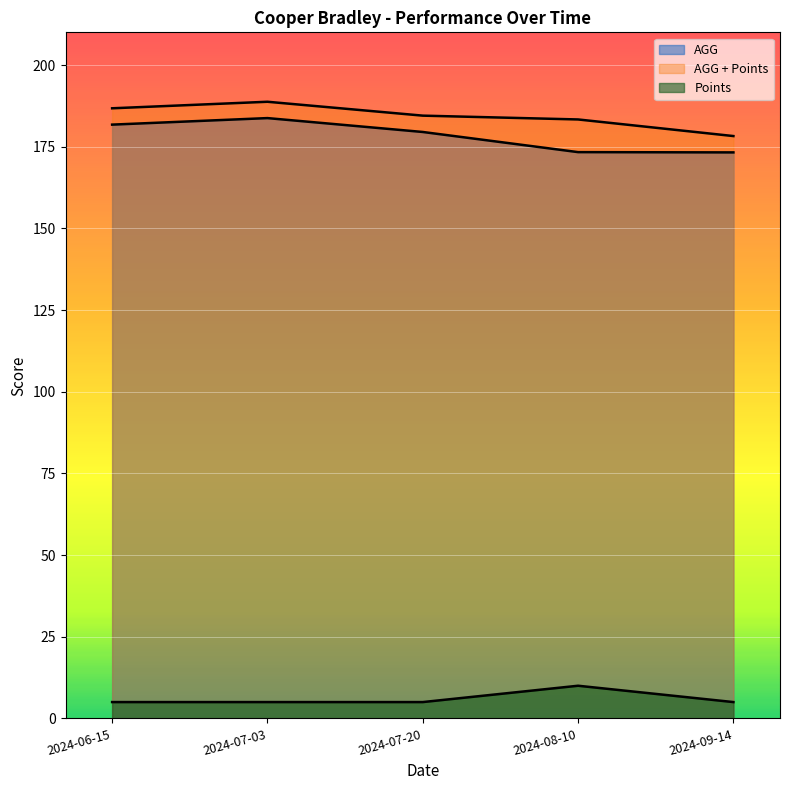

Is the value of AGG + Points at 2024-09-14 greater than the value of AGG at 2024-07-03?

No